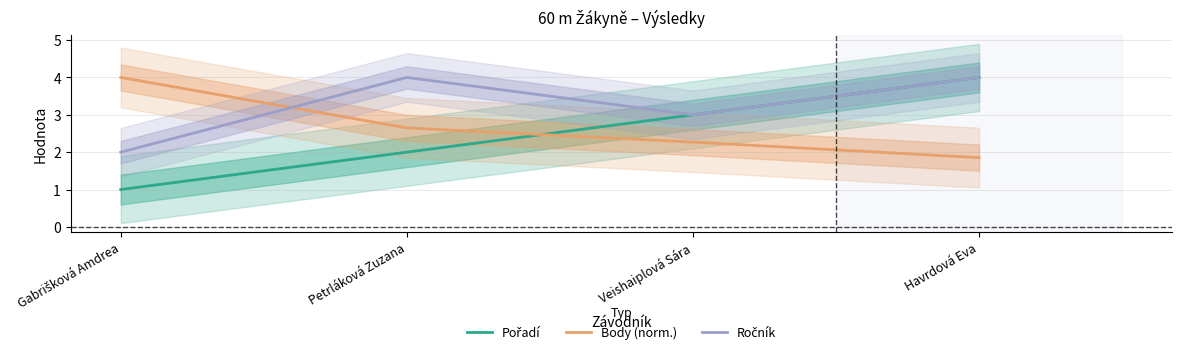

True or false: Pořadí and Ročník intersect in this chart.

False